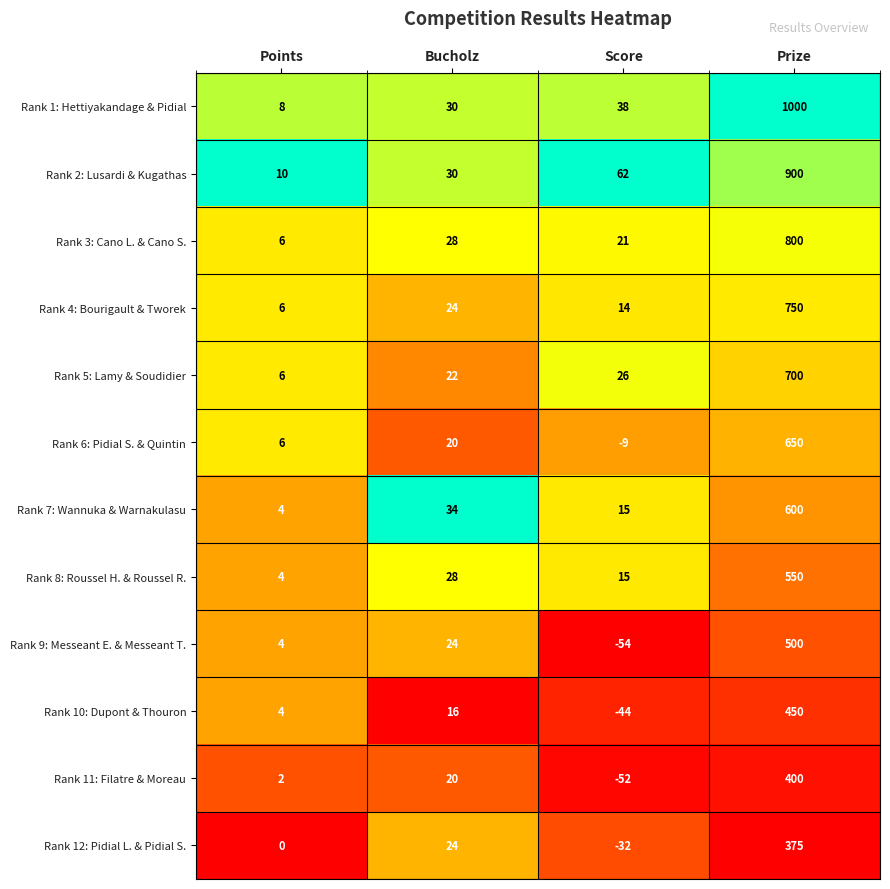

Which series changed the most between Points and Score?

Rank 9: Messeant E. & Messeant T.